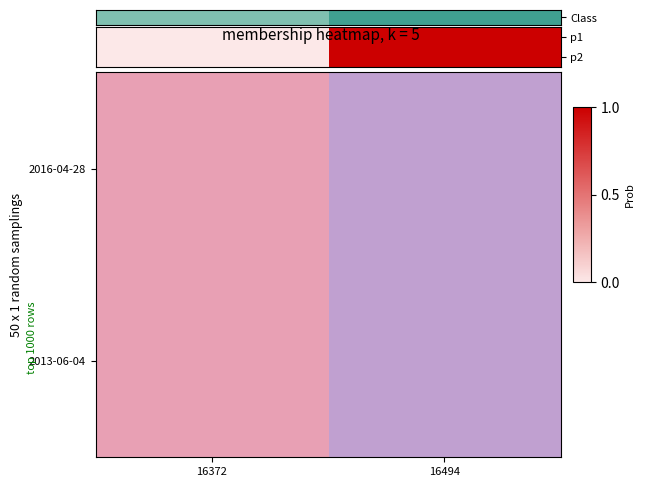

Rank the series by their average value, from lowest to highest.

p2, Class